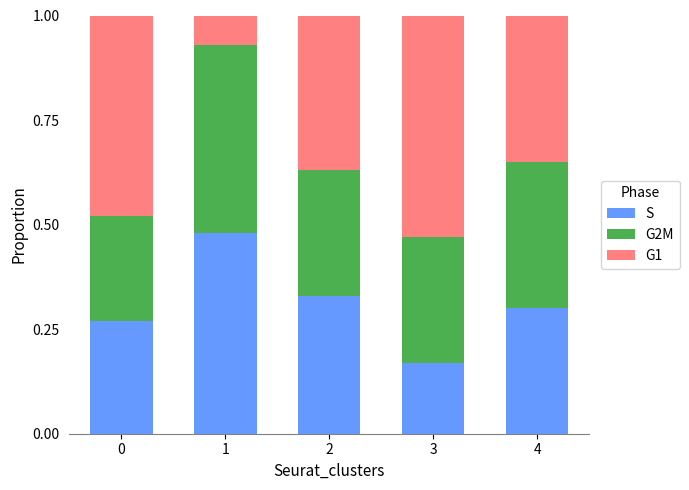

Where is S nearest to the value 0?

3